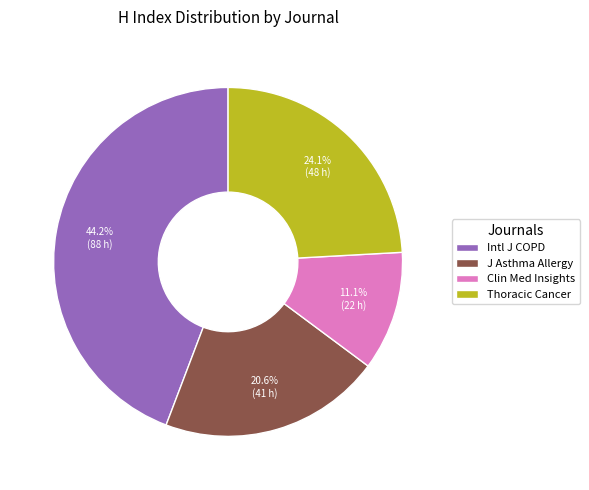

Rank the categories by value from lowest to highest.

Clin Med Insights, J Asthma Allergy, Thoracic Cancer, Intl J COPD